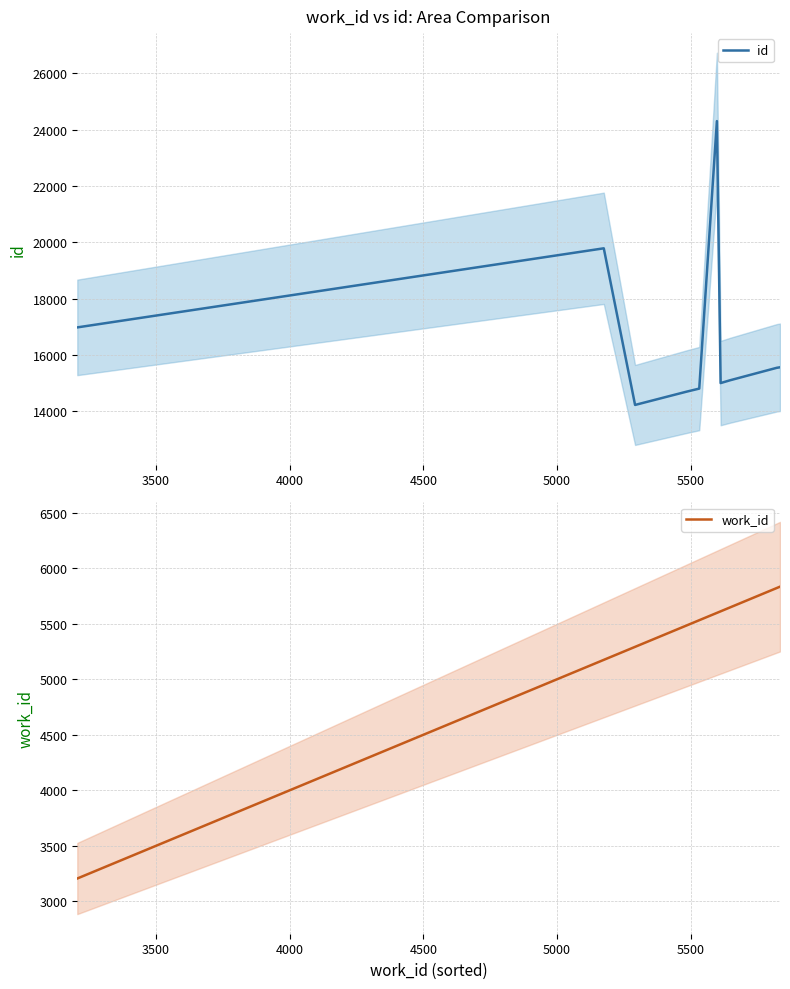

What are all the series names shown in the legend?

id, work_id